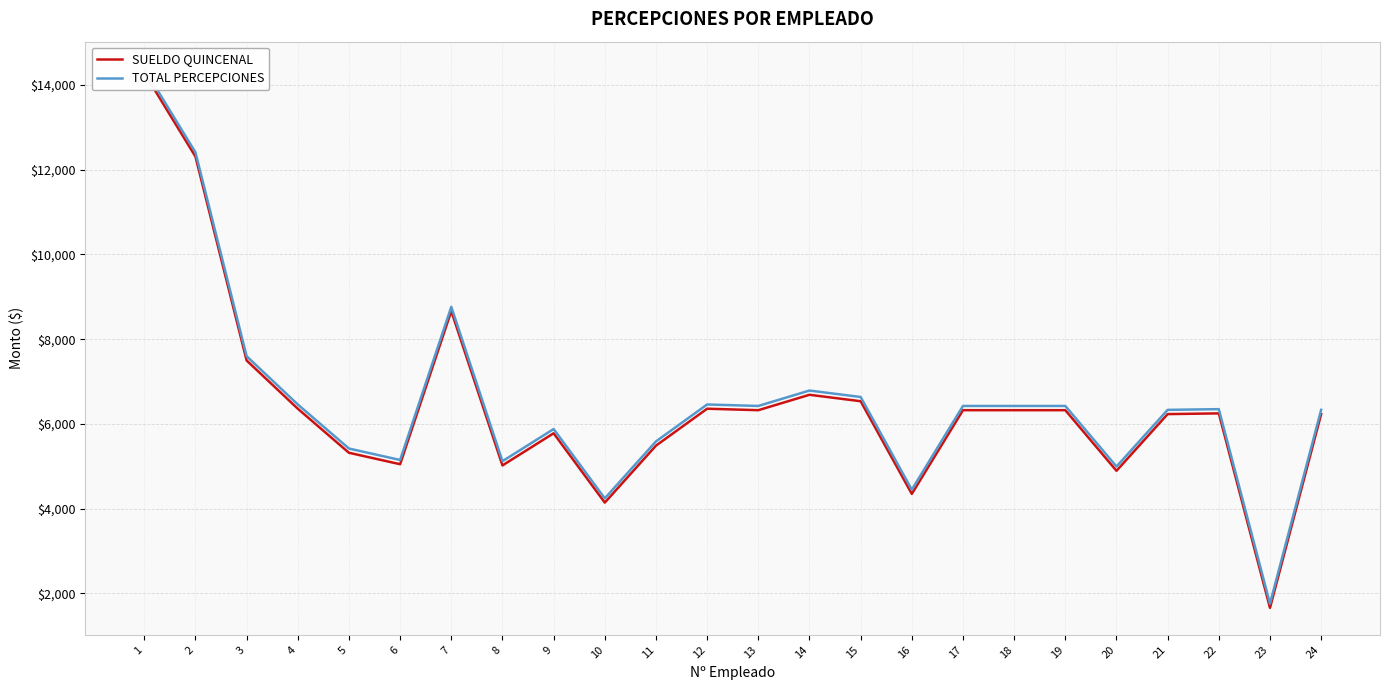

The value of TOTAL PERCEPCIONES at 3 is 7598.3. True or false?

True